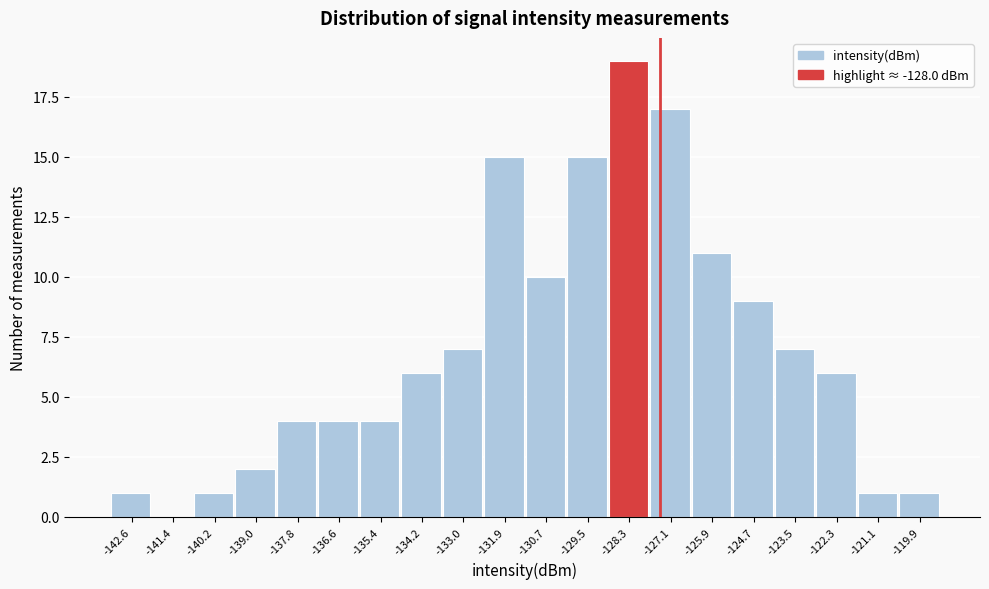

Reading left to right, transcribe this chart: for each bar, give the range it covers on the x-axis and its height. Neither the bar edges nor the heights are printed on the chart, so give them approximately, as read against the axes.

-143.2 to -142.0: 1
-142.0 to -140.8: 0
-140.8 to -139.6: 1
-139.6 to -138.4: 2
-138.4 to -137.2: 4
-137.2 to -136.0: 4
-136.0 to -134.8: 4
-134.8 to -133.6: 6
-133.6 to -132.4: 7
-132.4 to -131.2: 15
-131.2 to -130.0: 10
-130.0 to -128.8: 15
-128.8 to -127.6: 19
-127.6 to -126.4: 17
-126.4 to -125.2: 11
-125.2 to -124.2: 9
-124.2 to -123.0: 7
-123.0 to -121.8: 6
-121.8 to -120.6: 1
-120.6 to -119.4: 1